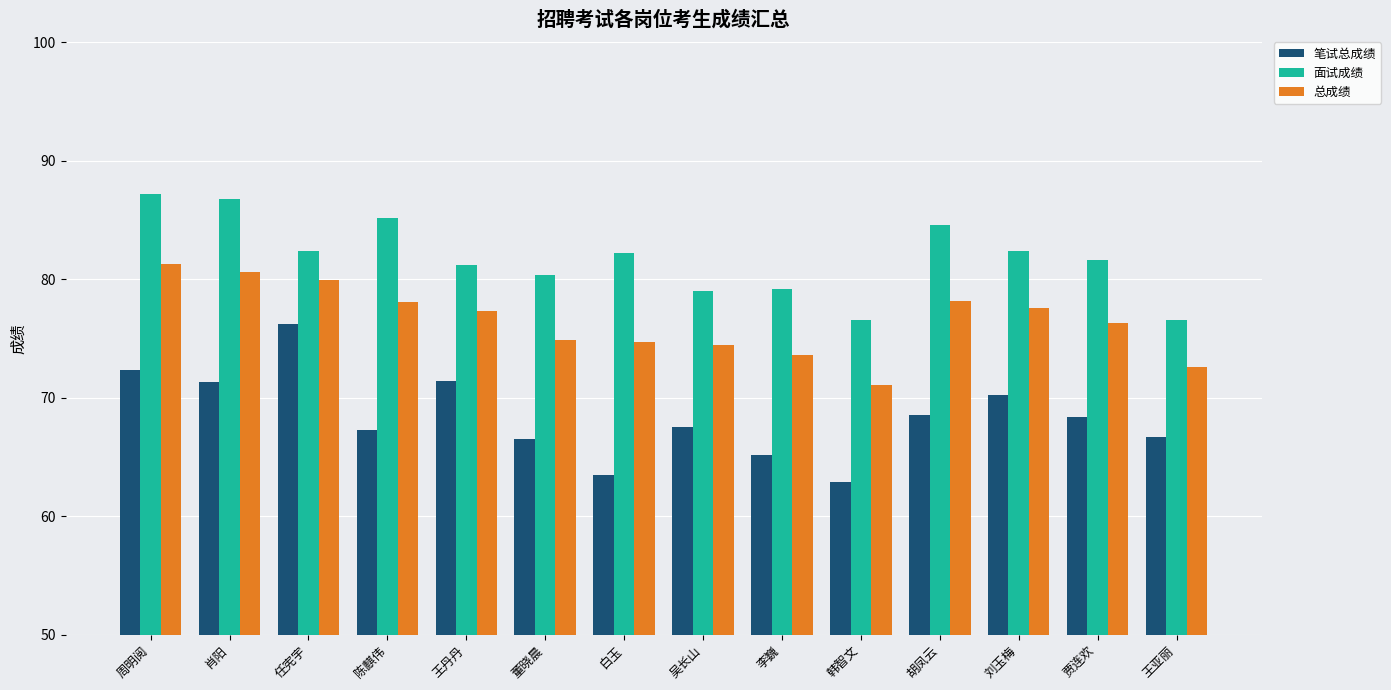

What is the approximate value of 面试成绩 at 刘玉梅?

82.4